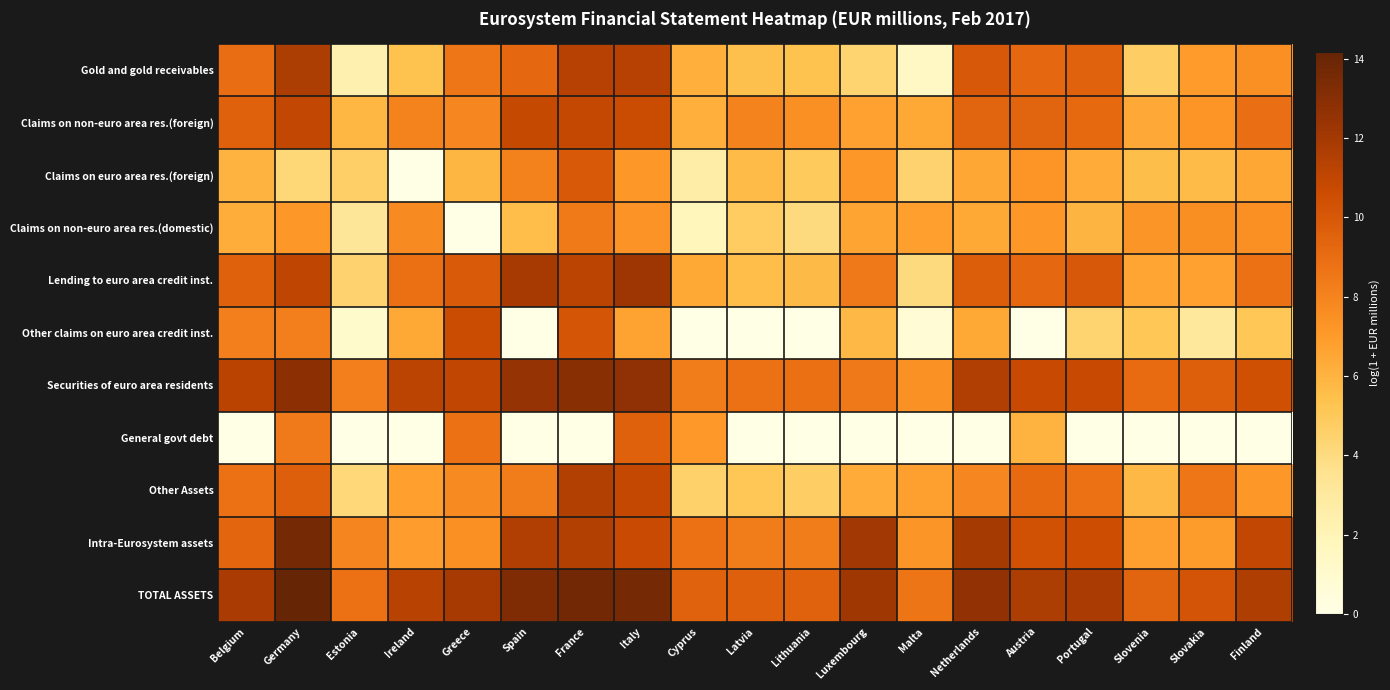

Between Belgium and Ireland, which is larger?

Belgium